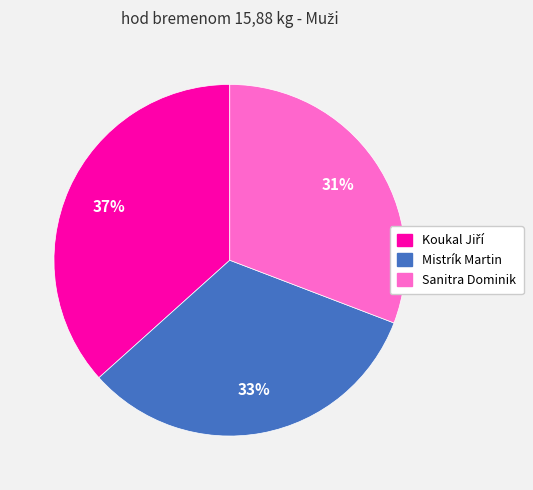

What percentage is the Mistrík Martin slice, to the nearest percent?

33%